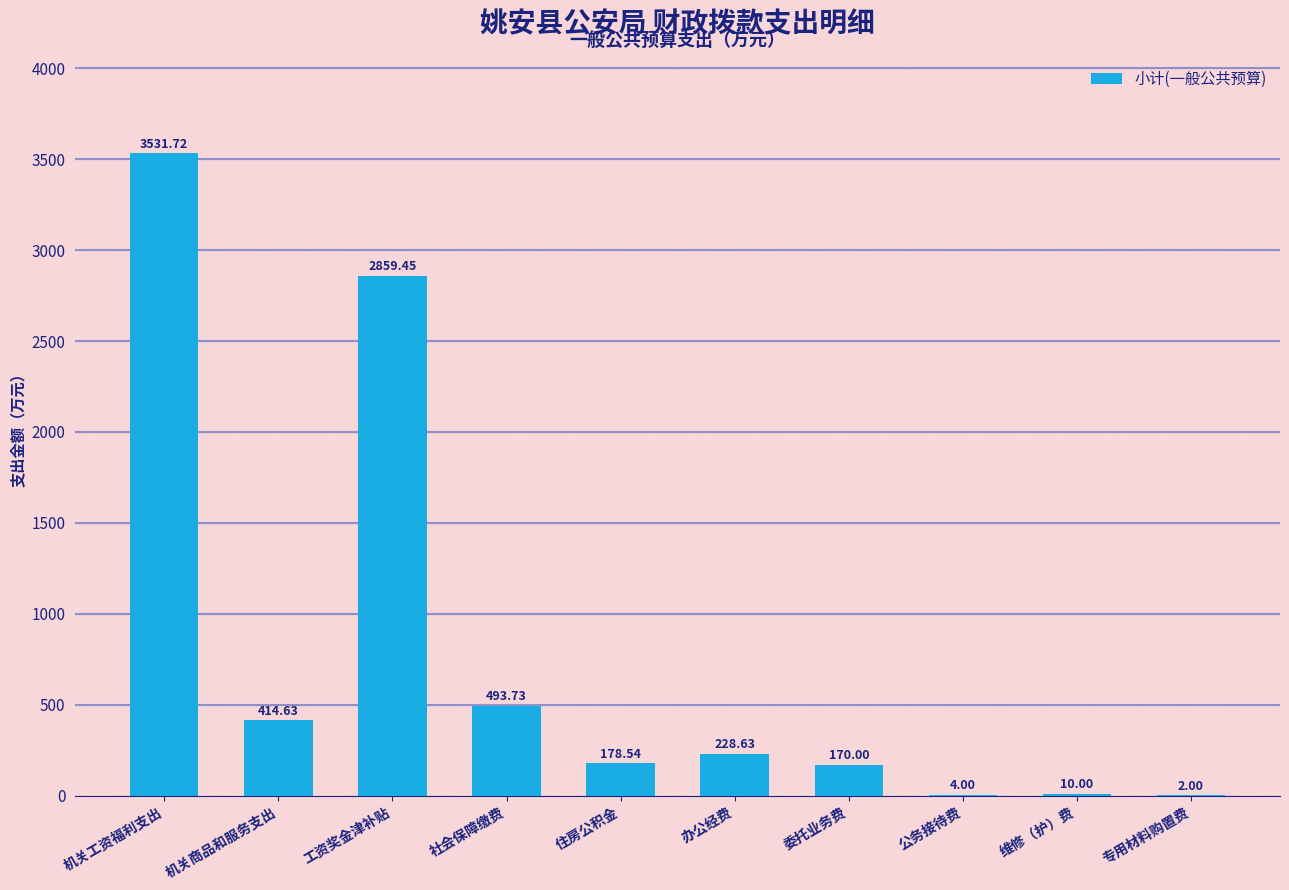

What is the difference between the values at 办公经费 and 委托业务费?

58.6